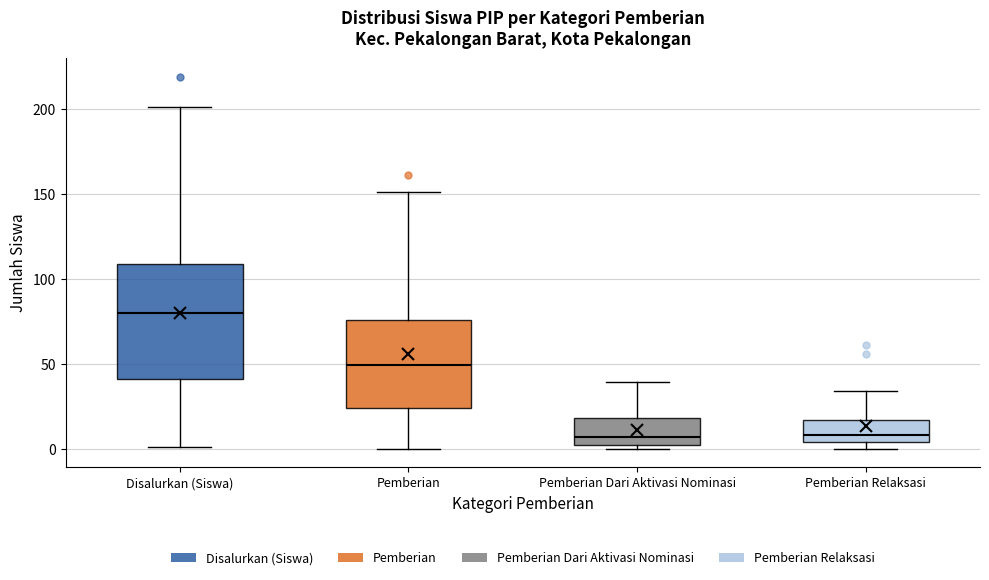

Reading left to right, transcribe this box plot: for each box, give where its median line is, the range the box spans, and where its two whiskers end, as read against the y-axis. The values are not printed on the chart, so give them approximately, as read against the axis.

Disalurkan (Siswa): median 80, box 40 to 110, whiskers 0 to 200
Pemberian: median 50, box 25 to 75, whiskers 0 to 150
Pemberian Dari Aktivasi Nominasi: median 5, box 0 to 20, whiskers 0 (just below the box's lower edge) to 40
Pemberian Relaksasi: median 10, box 5 to 15, whiskers 0 to 35